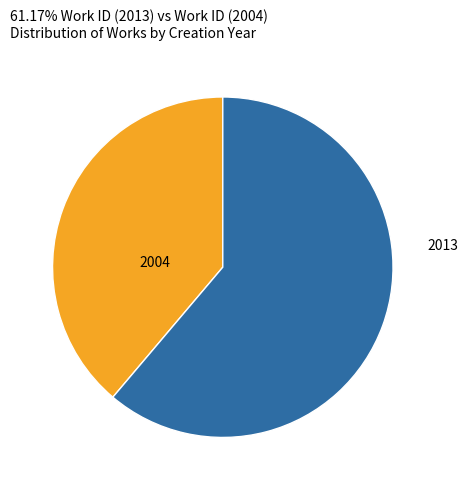

How many slices are in this pie chart?

2